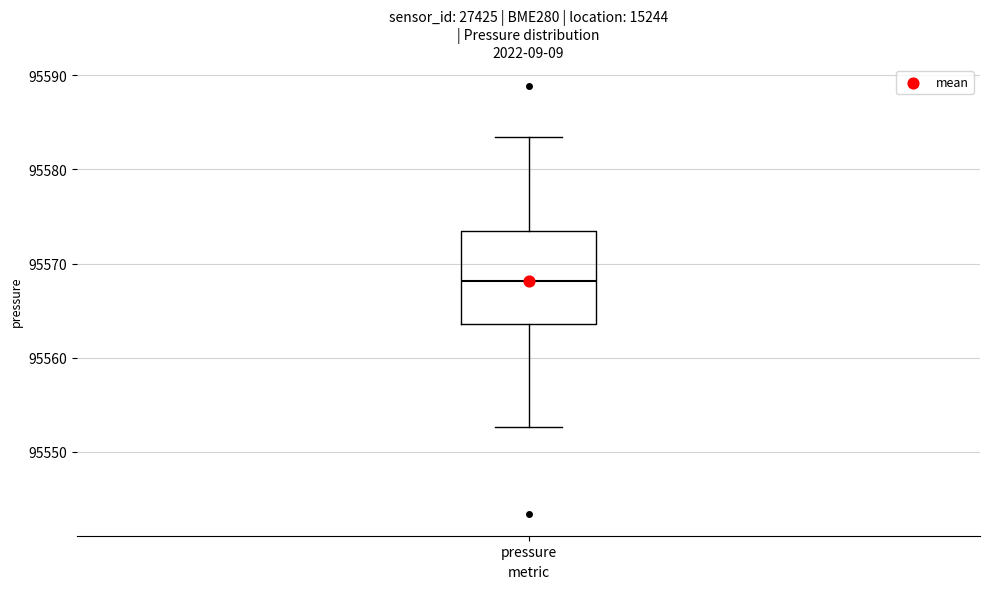

Where is the upper edge of the box for pressure on the y-axis? The values are not printed on the chart, so give them approximately, as read against the axis.

95573